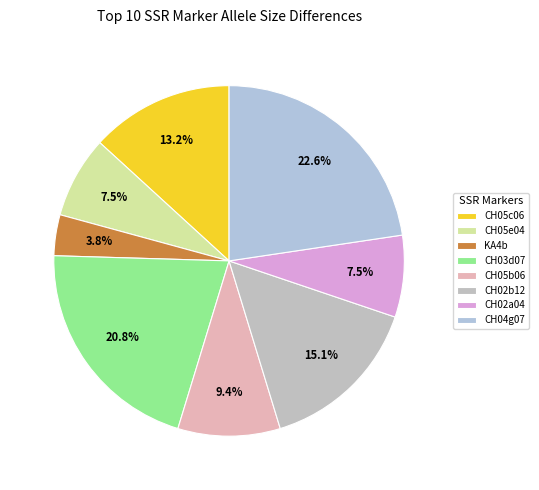

Which slice is the largest?

CH04g07